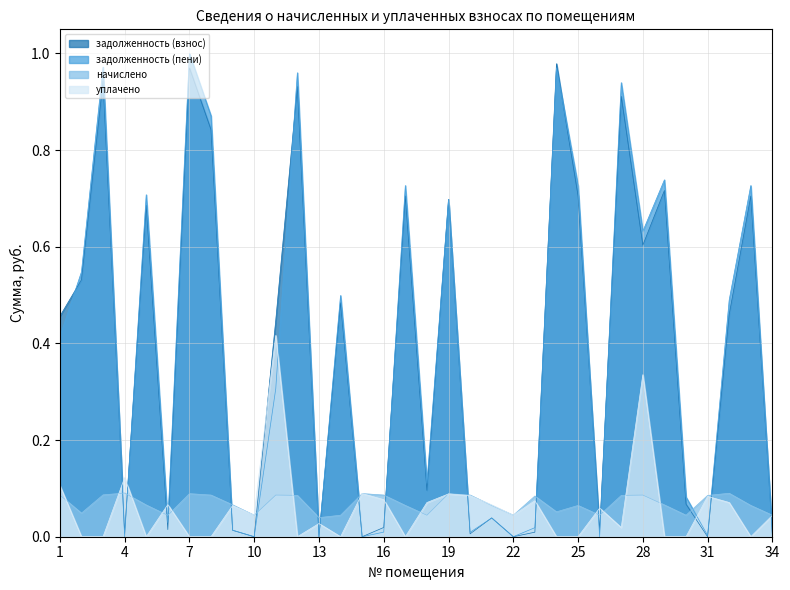

True or false: уплачено and начислено cross at least once.

True